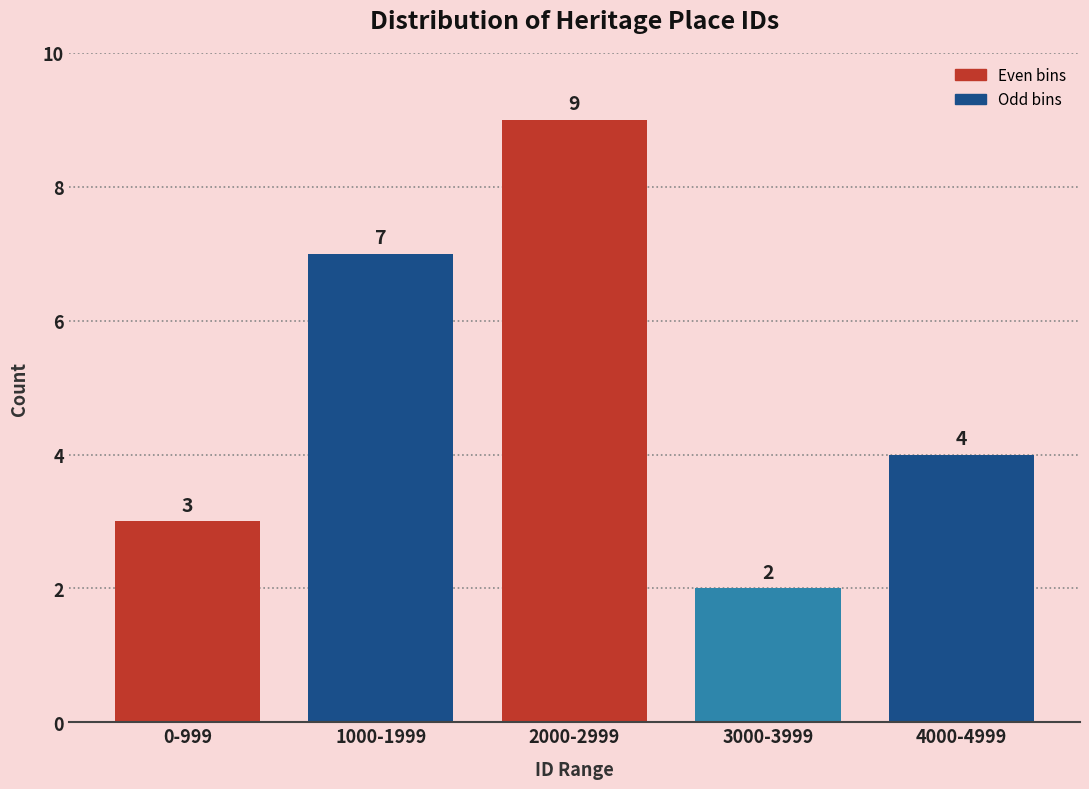

Reading left to right, list all the values displayed in this chart.

3	7	9	2	4